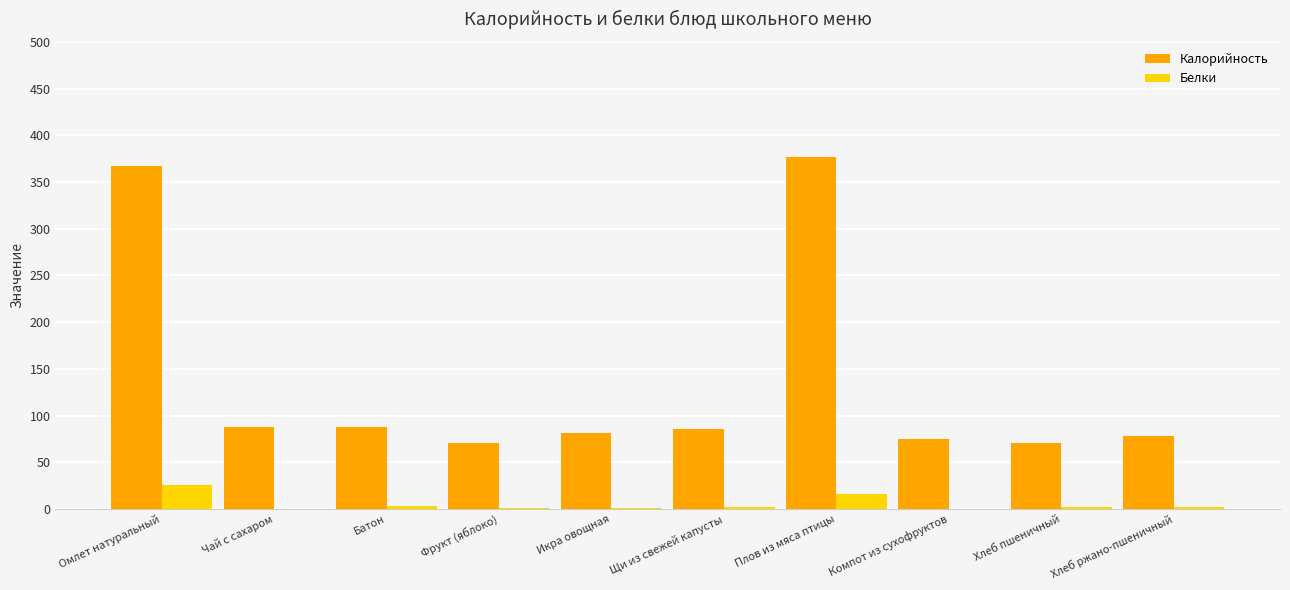

Is it true that Калорийность equals 77.7 at Хлеб ржано-пшеничный?

True